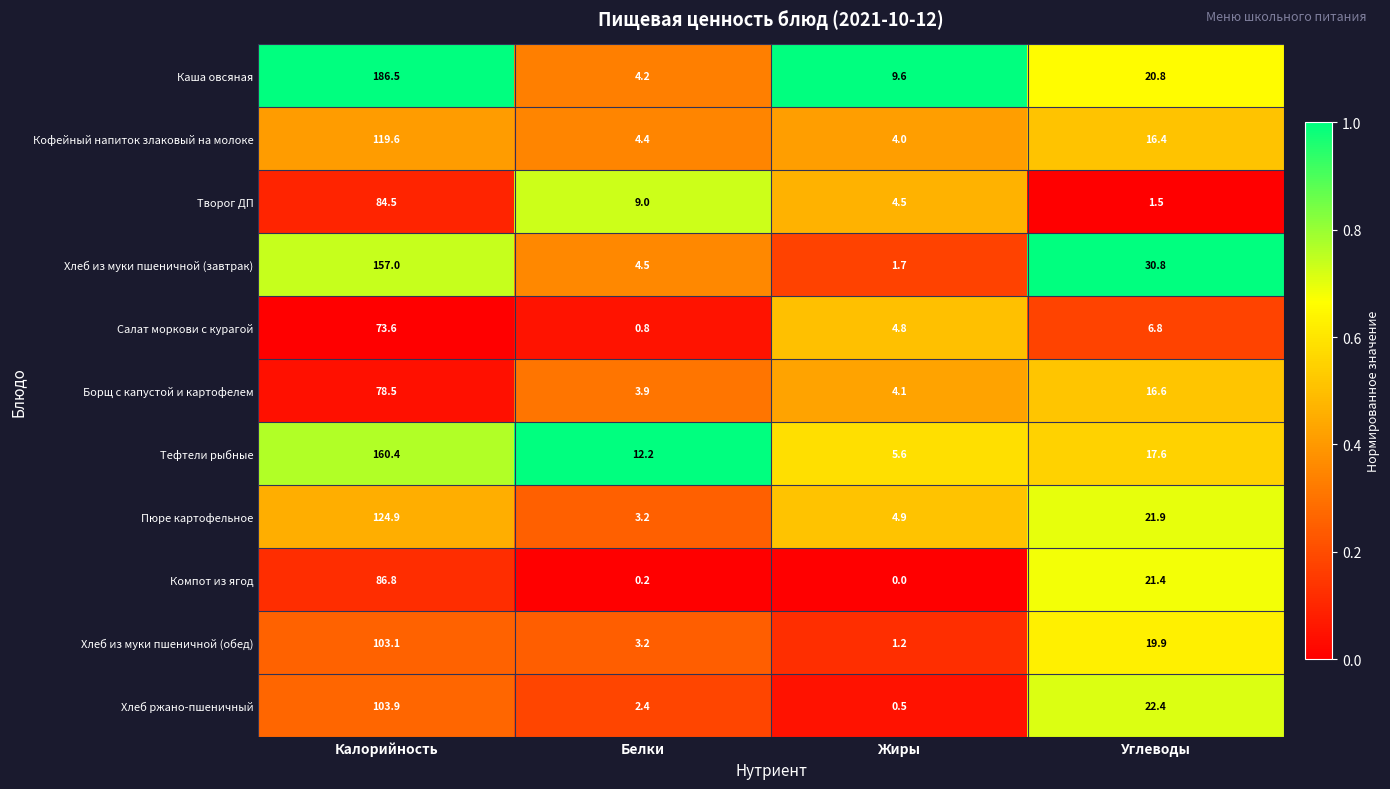

True or false: Творог ДП has a value of 84.5 at Калорийность.

True